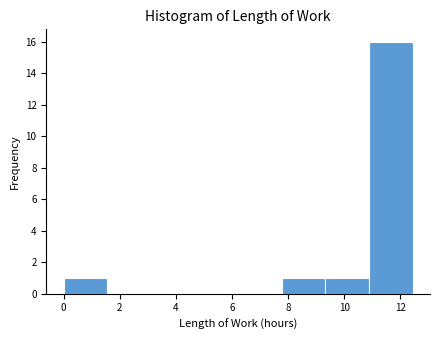

Reading left to right, list every bar in this chart as the range it spans on the x-axis followed by its height. Neither the bar edges nor the heights are printed on the chart, so give them approximately, as read against the axes.

0.0 to 1.6: 1
1.6 to 3.2: 0
3.2 to 4.6: 0
4.6 to 6.2: 0
6.2 to 7.8: 0
7.8 to 9.4: 1
9.4 to 10.8: 1
10.8 to 12.4: 16